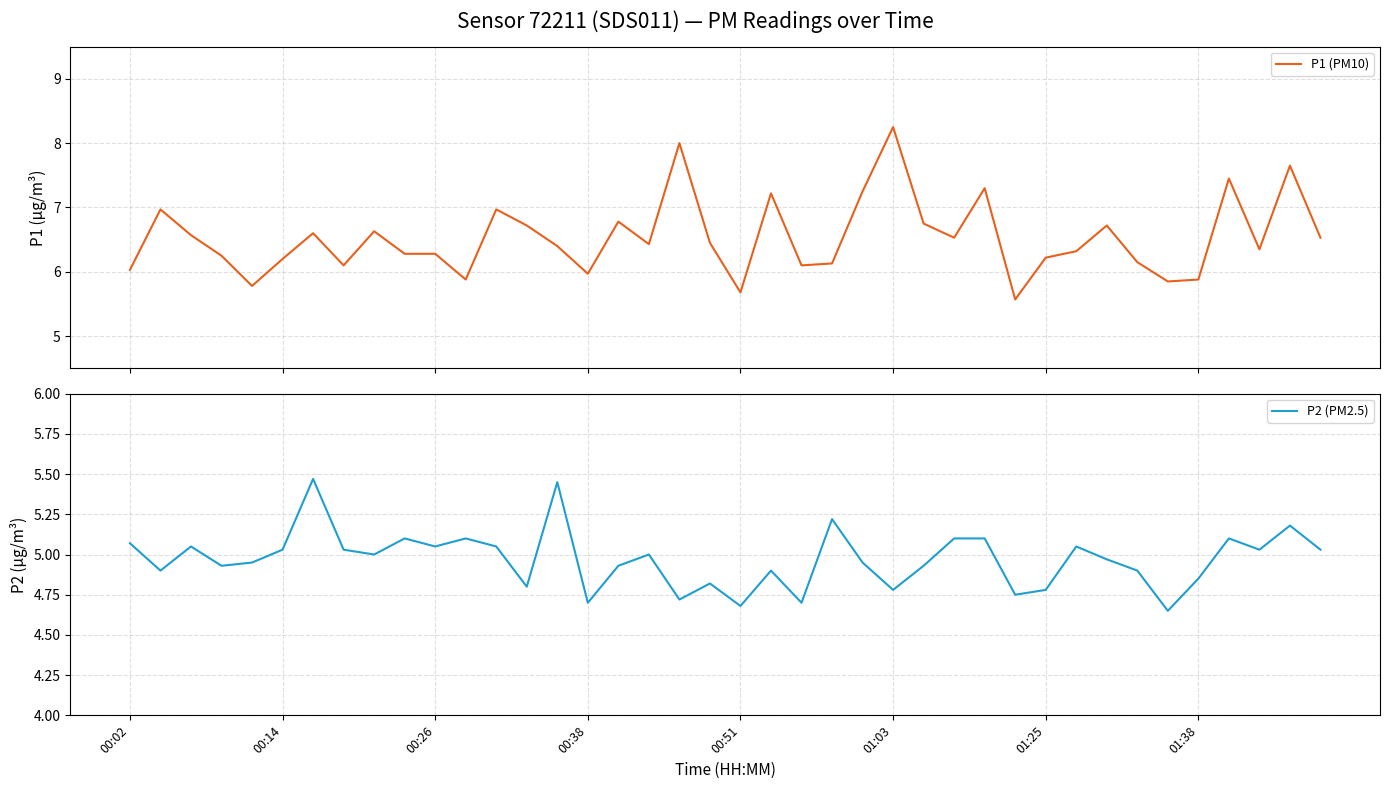

How many data points in P2 (PM2.5) are above 5?

18